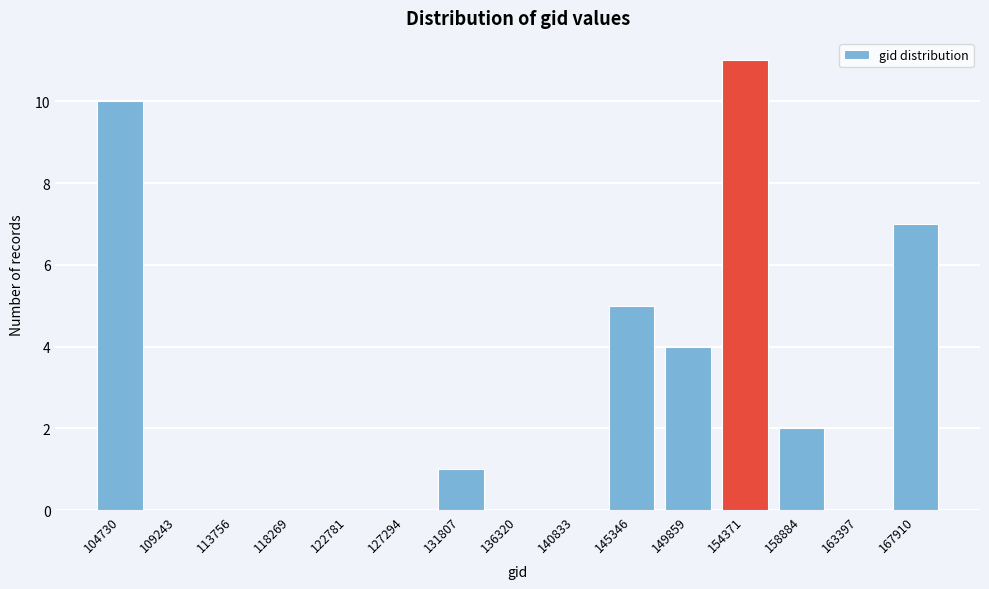

Reading left to right, extract all data points from this chart.

104730=10	109243=0	113756=0	118269=0	122781=0	127294=0	131807=1	136320=0	140833=0	145346=5	149859=4	154371=11	158884=2	163397=0	167910=7